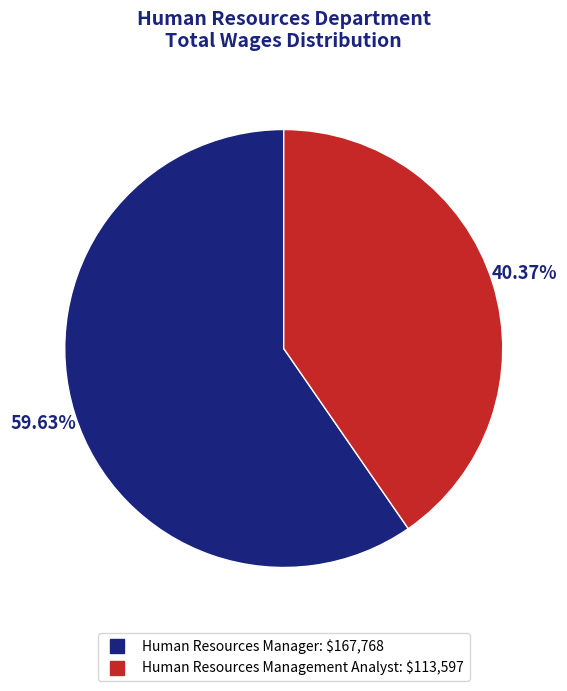

What is the largest slice in the pie chart?

Human Resources Manager